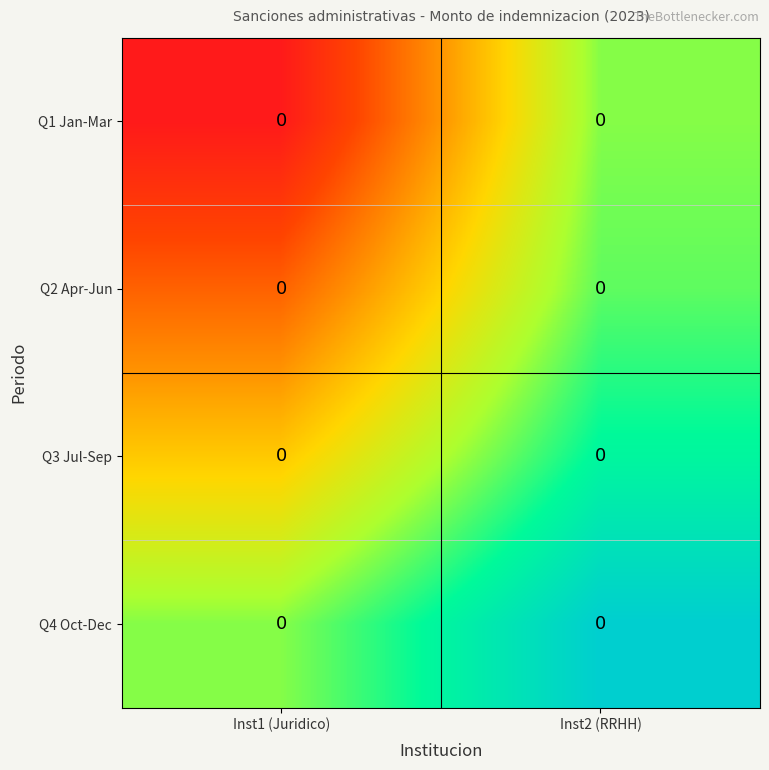

At how many categories does at least one series exceed 123?

1